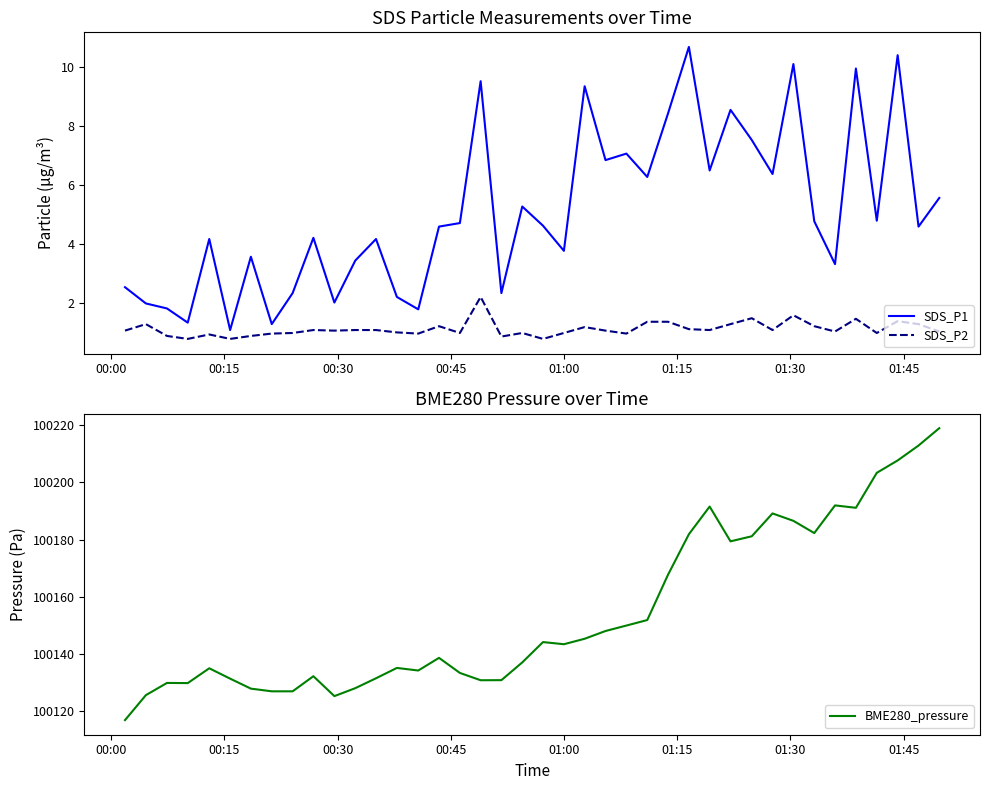

What is the maximum value shown in the chart?

100219.0